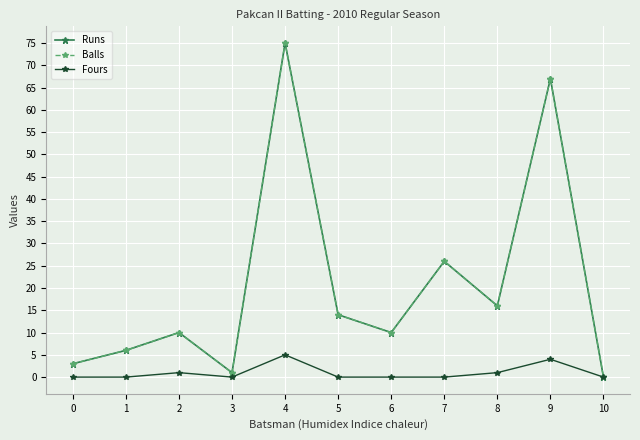

At which category does Fours reach its first local peak?

2